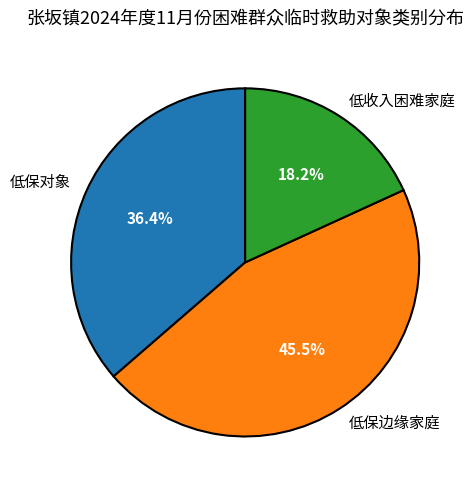

Approximately how many times larger is the value at 低保对象 compared to 低保边缘家庭?

0.8